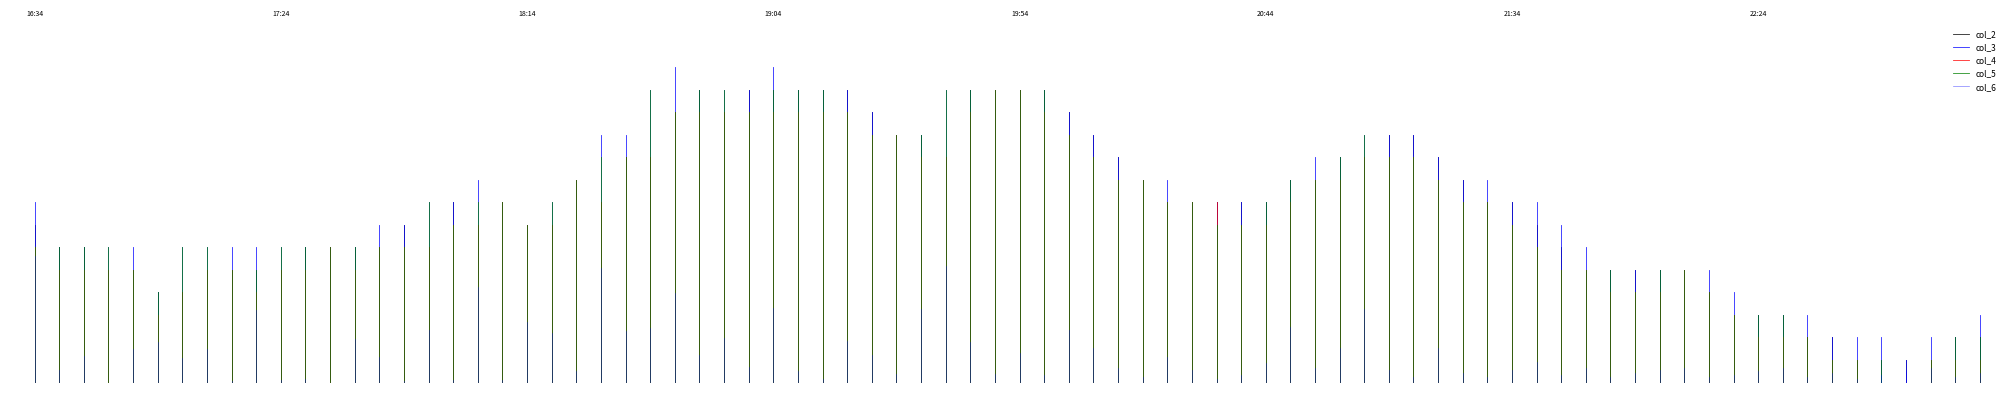

Is it true that col_2 equals 17 at 0?

False